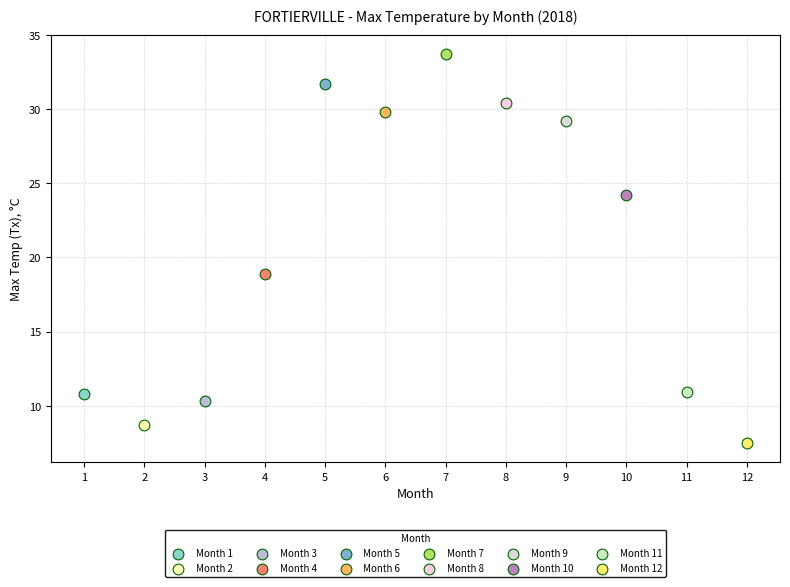

What are all the series names shown in the legend?

Month 1, Month 2, Month 3, Month 4, Month 5, Month 6, Month 7, Month 8, Month 9, Month 10, Month 11, Month 12